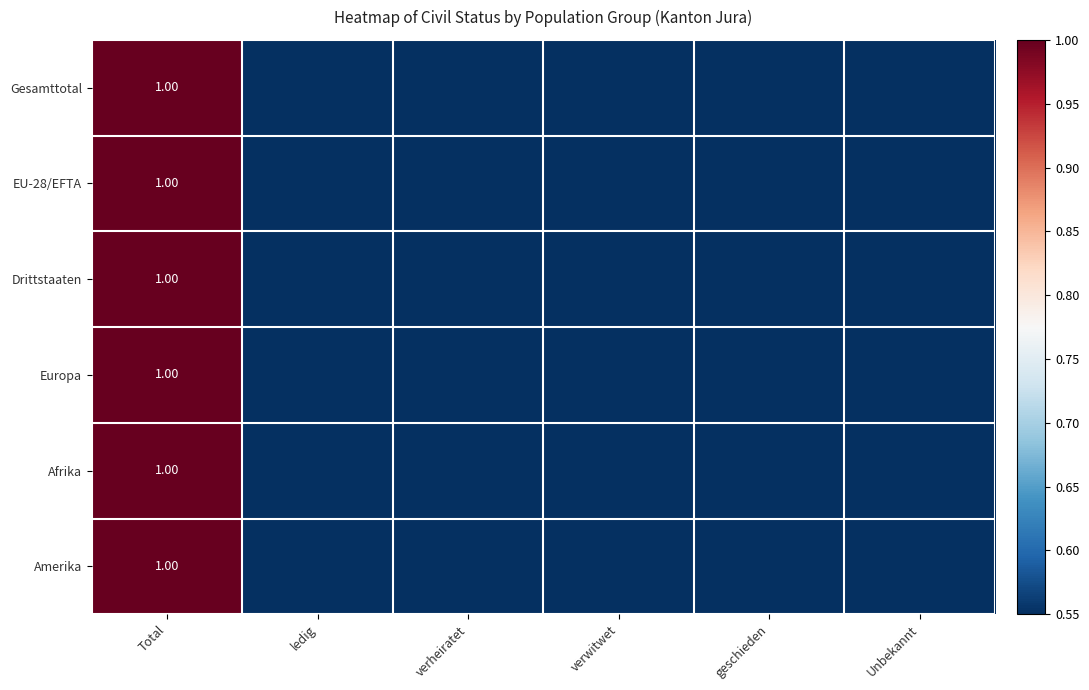

What is the difference between the maximum and second lowest values in the Gesamttotal series?

1.0